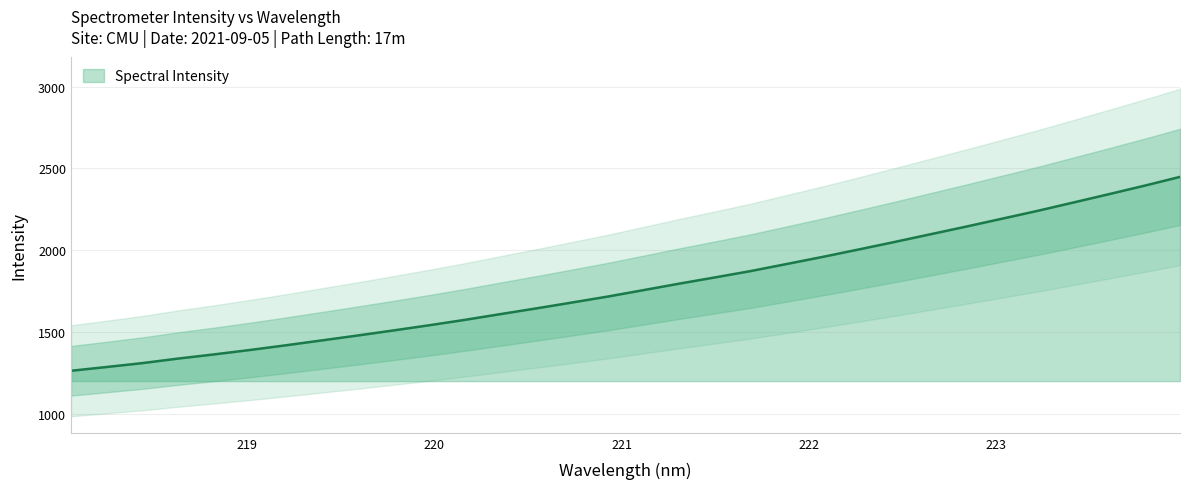

Which label corresponds to the smallest value in the chart?

218.0596